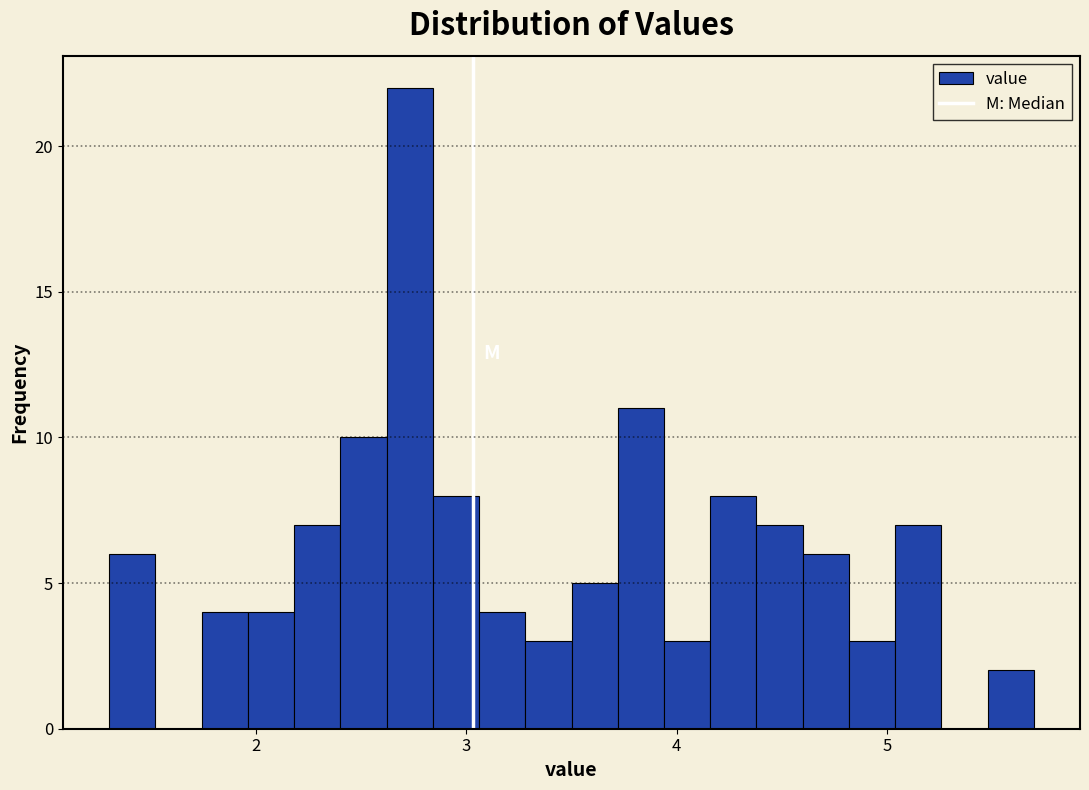

Around what value on the x-axis is the tallest bar? Give the approximate position of its centre, as read against the axis.

2.7